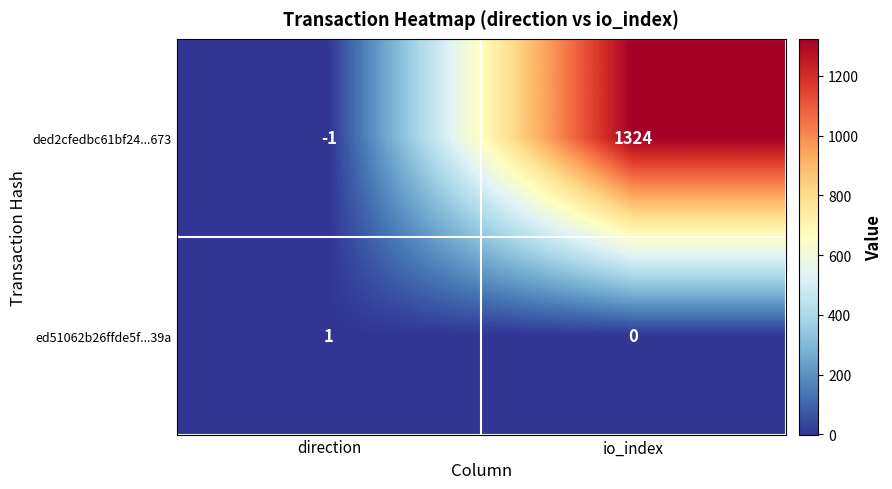

List the labels in order of ed51062b26ffde5f...39a value, smallest first.

io_index, direction